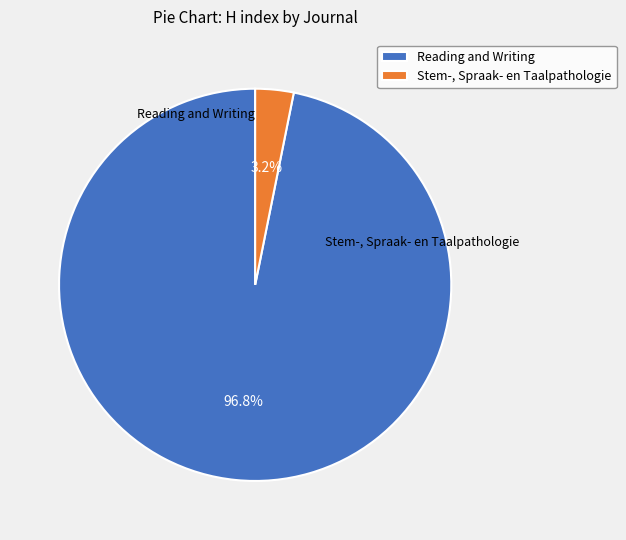

What percentage is the Stem-, Spraak- en Taalpathologie slice, to the nearest percent?

3%